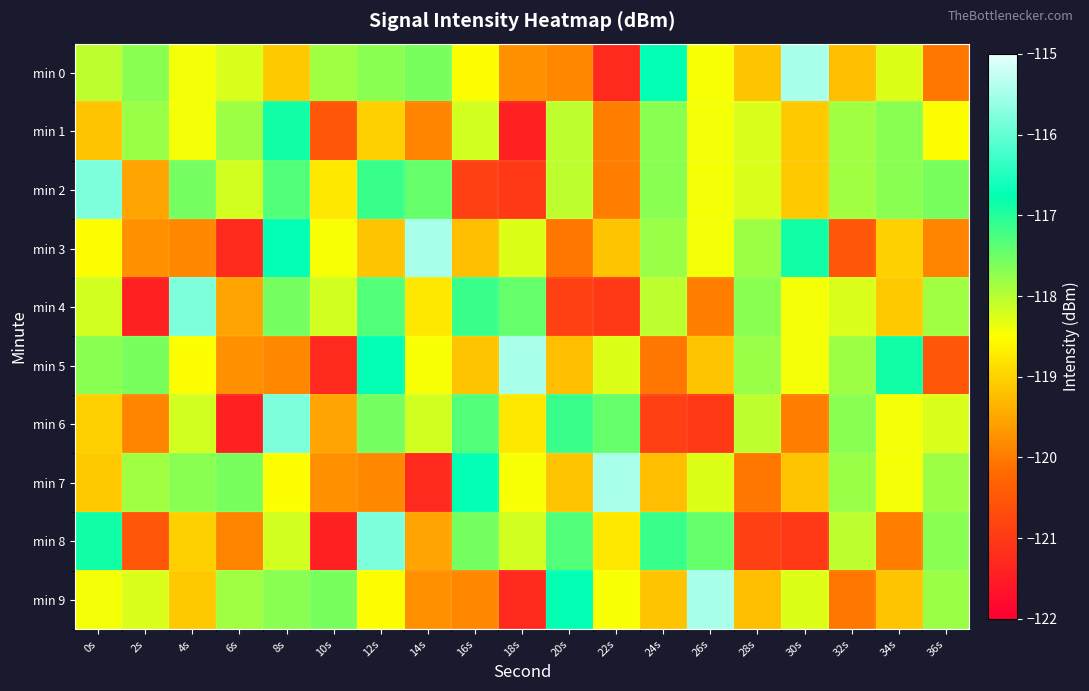

Reading right to left, extract all data points from this chart.

min 0: 36s=-120.1	34s=-118.3	32s=-119.2	30s=-115.5	28s=-119.2	26s=-118.5	24s=-116.7	22s=-121.3	20s=-119.8	18s=-119.7	16s=-118.5	14s=-117.6	12s=-117.7	10s=-117.8	8s=-119.1	6s=-118.2	4s=-118.4	2s=-117.7	0s=-118.0
min 1: 36s=-118.5	34s=-117.7	32s=-117.8	30s=-119.1	28s=-118.2	26s=-118.4	24s=-117.7	22s=-120.0	20s=-118.0	18s=-121.4	16s=-118.2	14s=-119.9	12s=-119.0	10s=-120.5	8s=-116.9	6s=-117.8	4s=-118.4	2s=-117.8	0s=-119.2
min 2: 36s=-117.6	34s=-117.7	32s=-117.8	30s=-119.1	28s=-118.2	26s=-118.4	24s=-117.7	22s=-120.0	20s=-118.0	18s=-121.0	16s=-120.9	14s=-117.4	12s=-117.1	10s=-118.7	8s=-117.3	6s=-118.2	4s=-117.6	2s=-119.5	0s=-115.8
min 3: 36s=-119.9	34s=-119.0	32s=-120.5	30s=-116.9	28s=-117.8	26s=-118.4	24s=-117.8	22s=-119.2	20s=-120.1	18s=-118.3	16s=-119.2	14s=-115.5	12s=-119.2	10s=-118.5	8s=-116.7	6s=-121.3	4s=-119.8	2s=-119.7	0s=-118.5
min 4: 36s=-117.8	34s=-119.1	32s=-118.2	30s=-118.4	28s=-117.7	26s=-120.0	24s=-118.0	22s=-121.0	20s=-120.9	18s=-117.4	16s=-117.1	14s=-118.7	12s=-117.3	10s=-118.2	8s=-117.6	6s=-119.5	4s=-115.8	2s=-121.4	0s=-118.2
min 5: 36s=-120.5	34s=-116.9	32s=-117.8	30s=-118.4	28s=-117.8	26s=-119.2	24s=-120.1	22s=-118.3	20s=-119.2	18s=-115.5	16s=-119.2	14s=-118.5	12s=-116.7	10s=-121.3	8s=-119.8	6s=-119.7	4s=-118.5	2s=-117.6	0s=-117.7
min 6: 36s=-118.2	34s=-118.4	32s=-117.7	30s=-120.0	28s=-118.0	26s=-121.0	24s=-120.9	22s=-117.4	20s=-117.1	18s=-118.7	16s=-117.3	14s=-118.2	12s=-117.6	10s=-119.5	8s=-115.8	6s=-121.4	4s=-118.2	2s=-119.9	0s=-119.0
min 7: 36s=-117.8	34s=-118.4	32s=-117.8	30s=-119.2	28s=-120.1	26s=-118.3	24s=-119.2	22s=-115.5	20s=-119.2	18s=-118.5	16s=-116.7	14s=-121.3	12s=-119.8	10s=-119.7	8s=-118.5	6s=-117.6	4s=-117.7	2s=-117.8	0s=-119.1
min 8: 36s=-117.7	34s=-120.0	32s=-118.0	30s=-121.0	28s=-120.9	26s=-117.4	24s=-117.1	22s=-118.7	20s=-117.3	18s=-118.2	16s=-117.6	14s=-119.5	12s=-115.8	10s=-121.4	8s=-118.2	6s=-119.9	4s=-119.0	2s=-120.5	0s=-116.9
min 9: 36s=-117.8	34s=-119.2	32s=-120.1	30s=-118.3	28s=-119.2	26s=-115.5	24s=-119.2	22s=-118.5	20s=-116.7	18s=-121.3	16s=-119.8	14s=-119.7	12s=-118.5	10s=-117.6	8s=-117.7	6s=-117.8	4s=-119.1	2s=-118.2	0s=-118.4